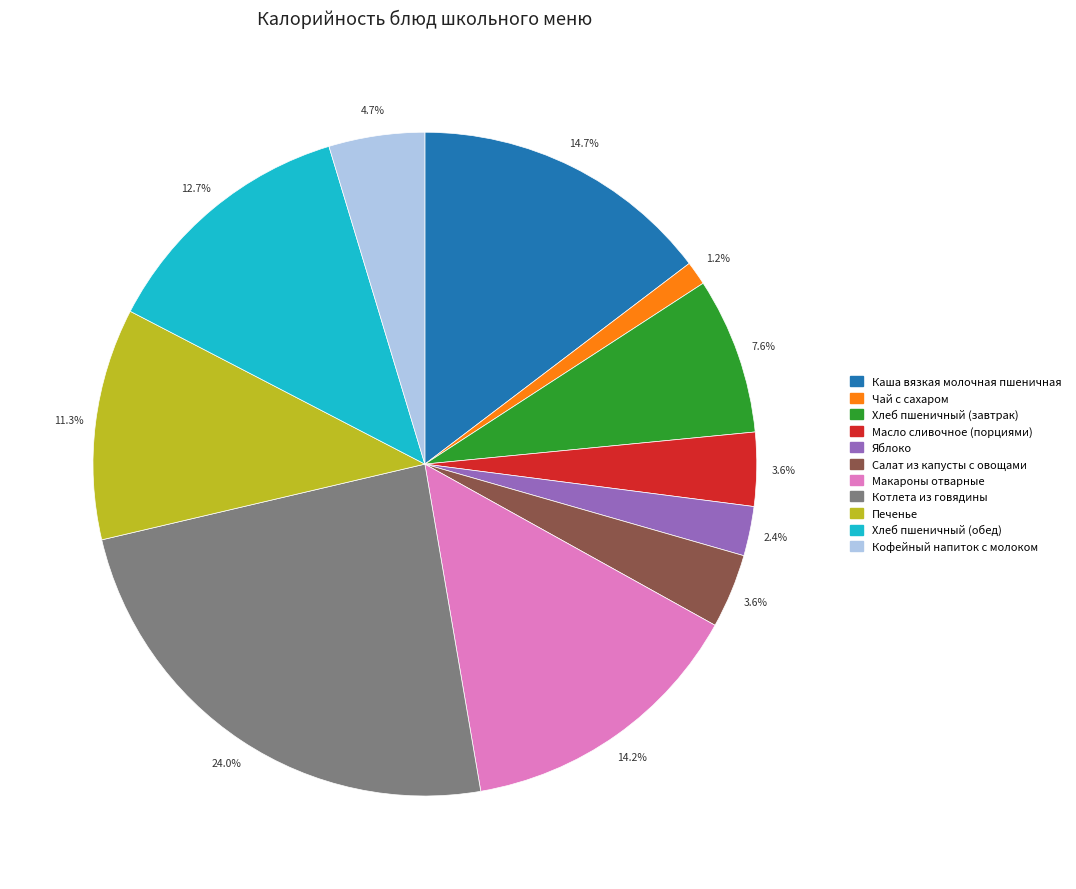

How many segments does this pie chart have?

11